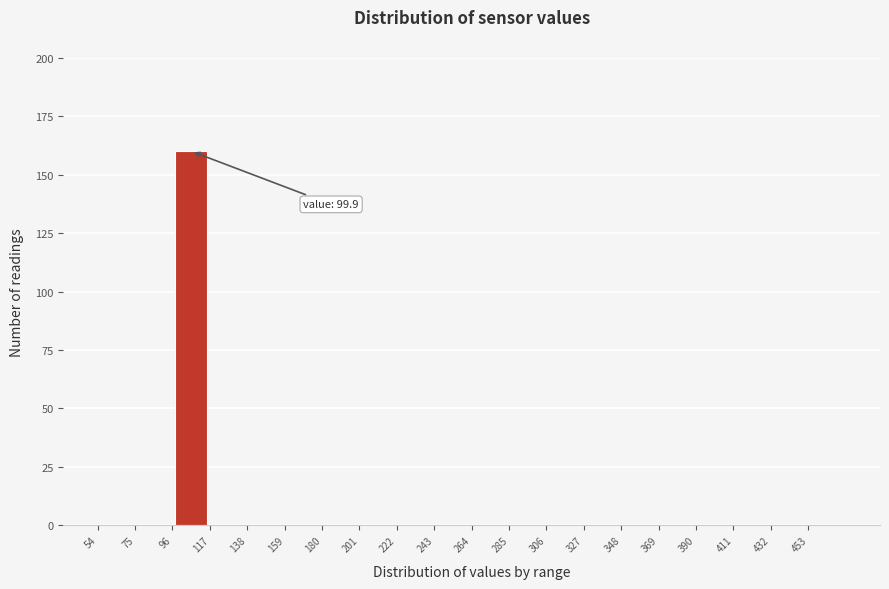

Which range on the x-axis has the tallest bar?

96 to 117